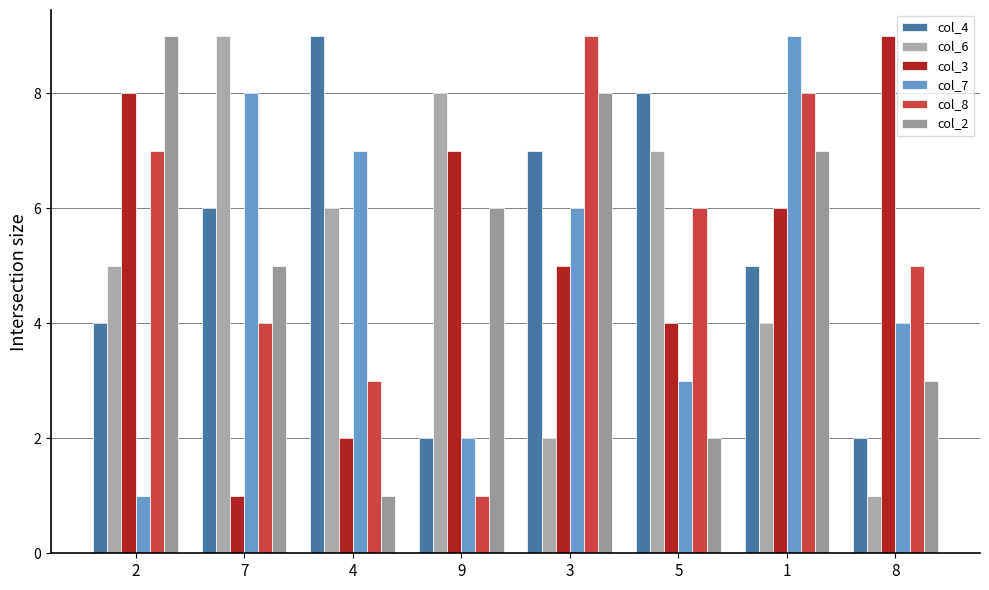

Is it true that col_2 equals 7 at 1?

True